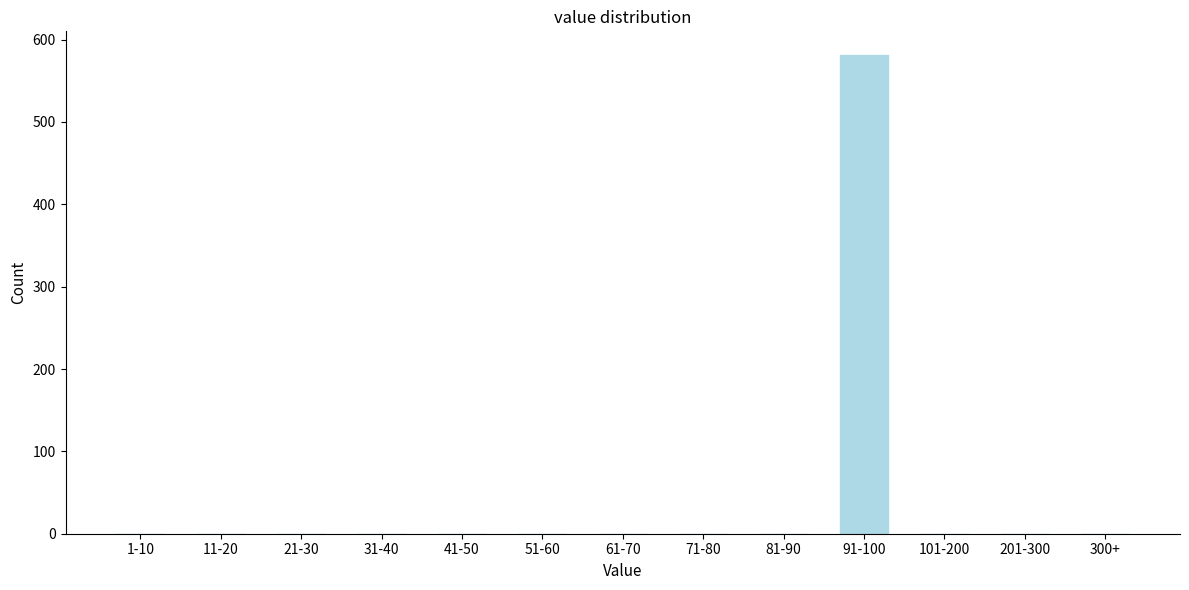

Reading left to right, what are all the values shown in this chart?

1-10=0	11-20=0	21-30=0	31-40=0	41-50=0	51-60=0	61-70=0	71-80=0	81-90=0	91-100=581	101-200=0	201-300=0	300+=0